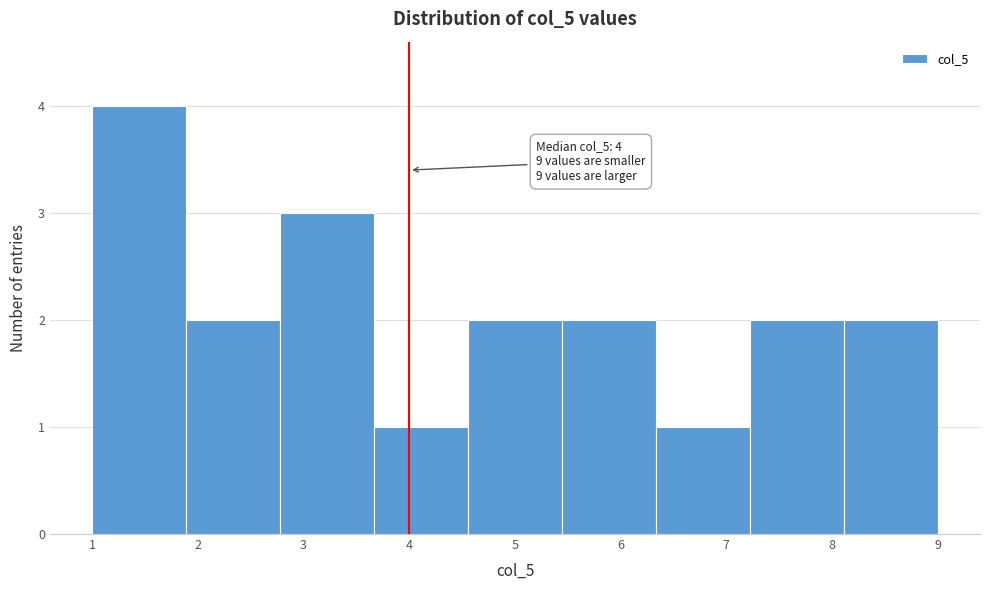

Over which range of the x-axis is the bar tallest?

1.0 to 1.9